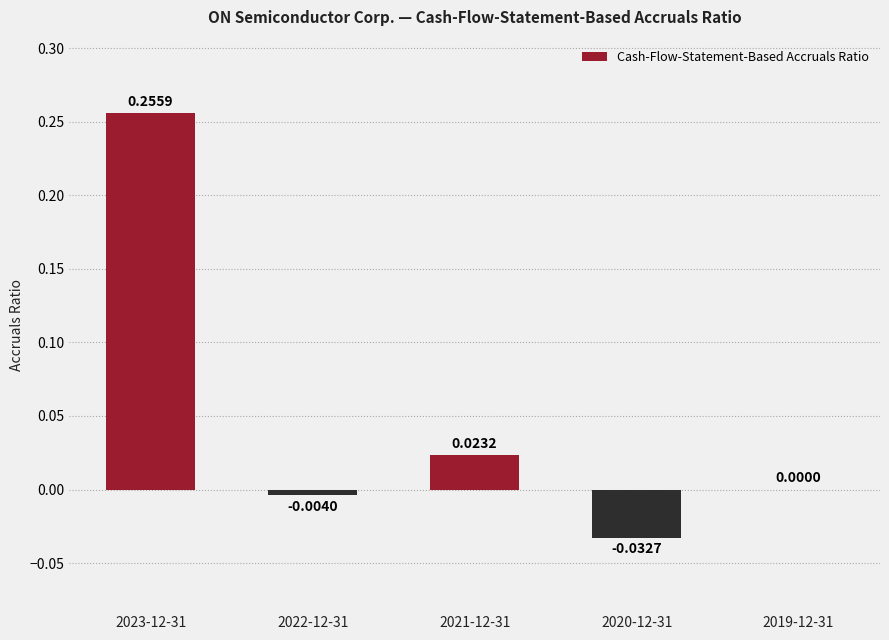

Where is the data nearest to the value 0?

2019-12-31